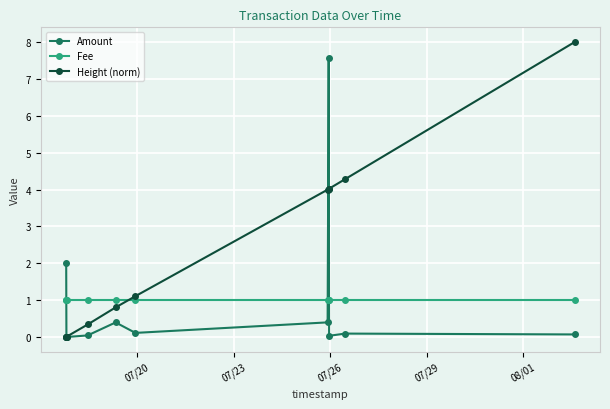

True or false: Amount and Fee cross at least once.

True